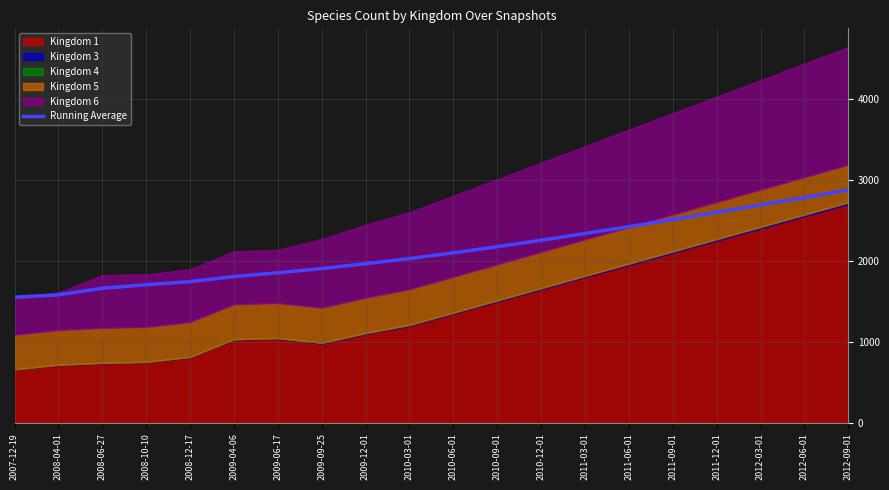

List the labels in order of value, largest first.

2012-09-01, 2012-06-01, 2012-03-01, 2011-12-01, 2011-09-01, 2011-06-01, 2011-03-01, 2010-12-01, 2010-09-01, 2010-06-01, 2010-03-01, 2009-12-01, 2009-09-25, 2009-06-17, 2009-04-06, 2008-12-17, 2008-10-10, 2008-06-27, 2008-04-01, 2007-12-19